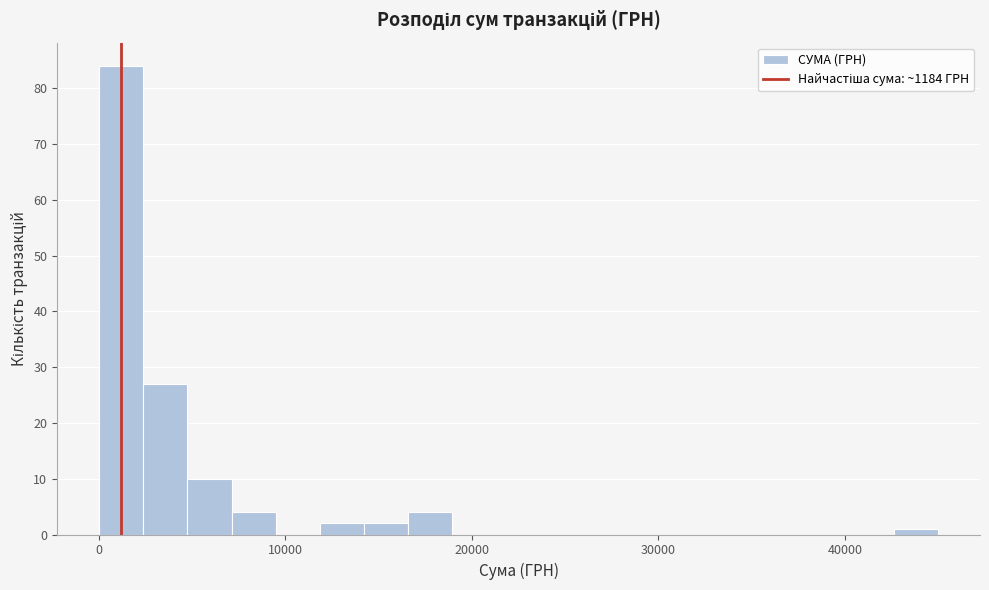

Read against the x-axis, roughly where is the centre of the tallest bar?

1000